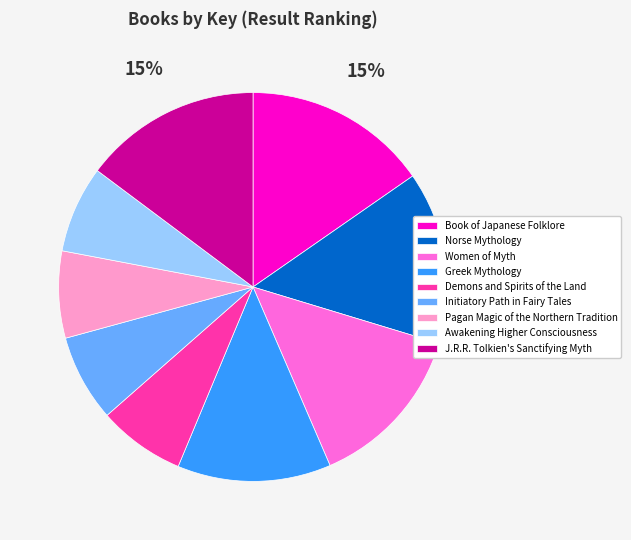

How many slices are in this pie chart?

9